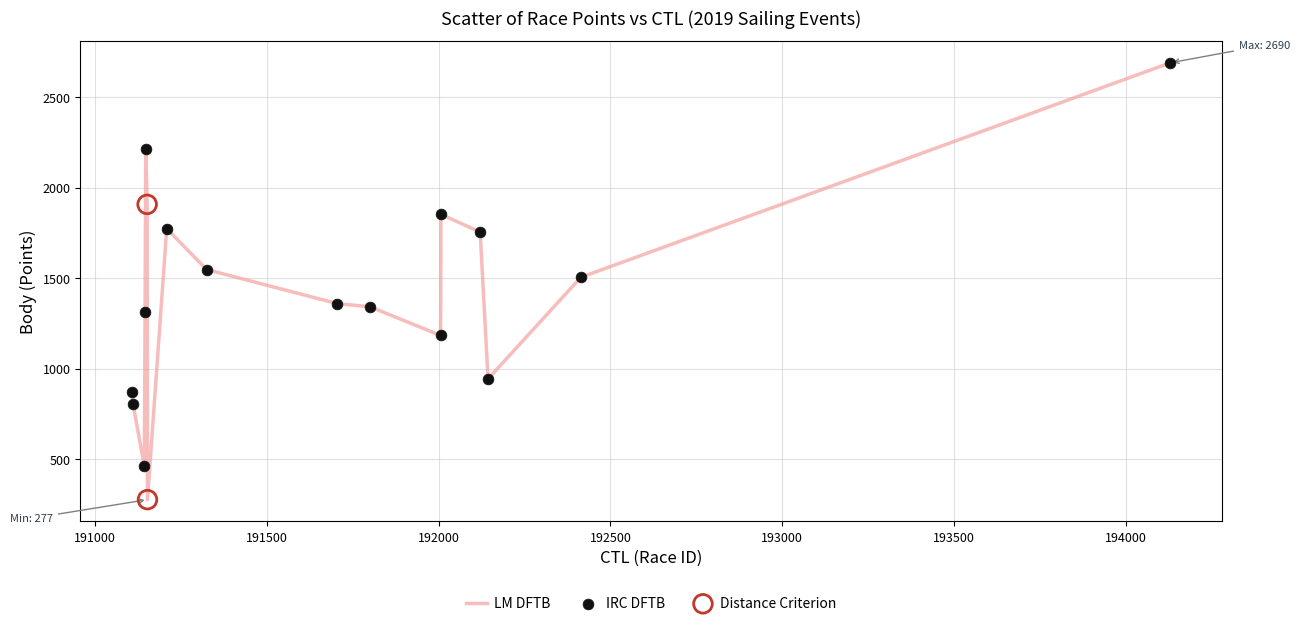

What is the difference between the maximum and minimum values?

2413